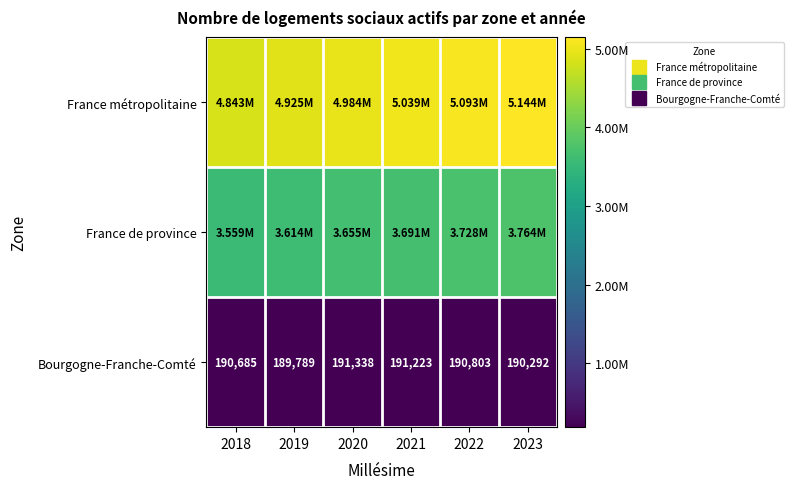

At which category does the chart reach its minimum across all series?

2019